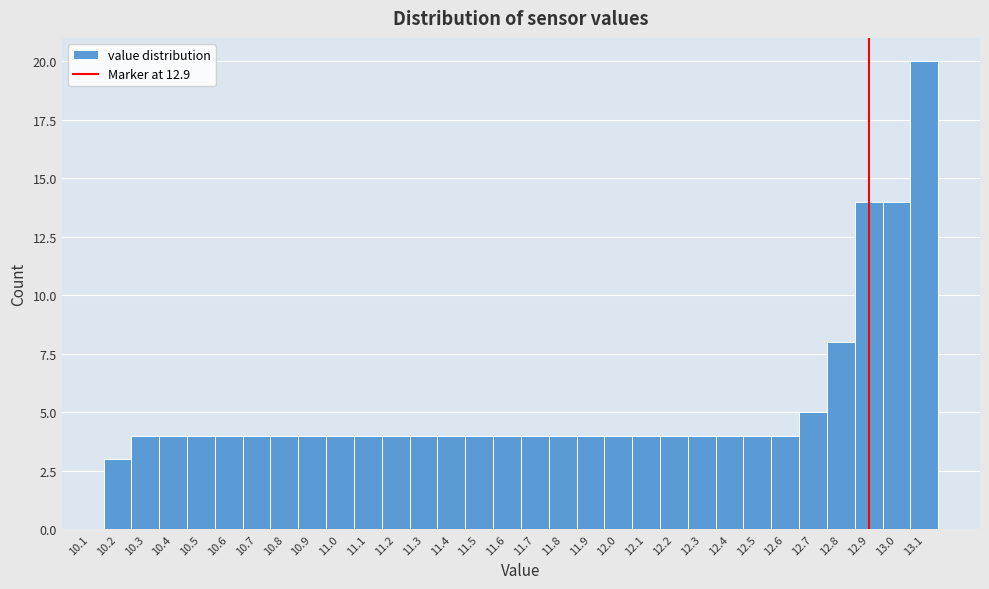

What is the height of the bar covering 10.55 to 10.65 on the x-axis? The values are not printed on the chart, so give them approximately, as read against the axis.

4